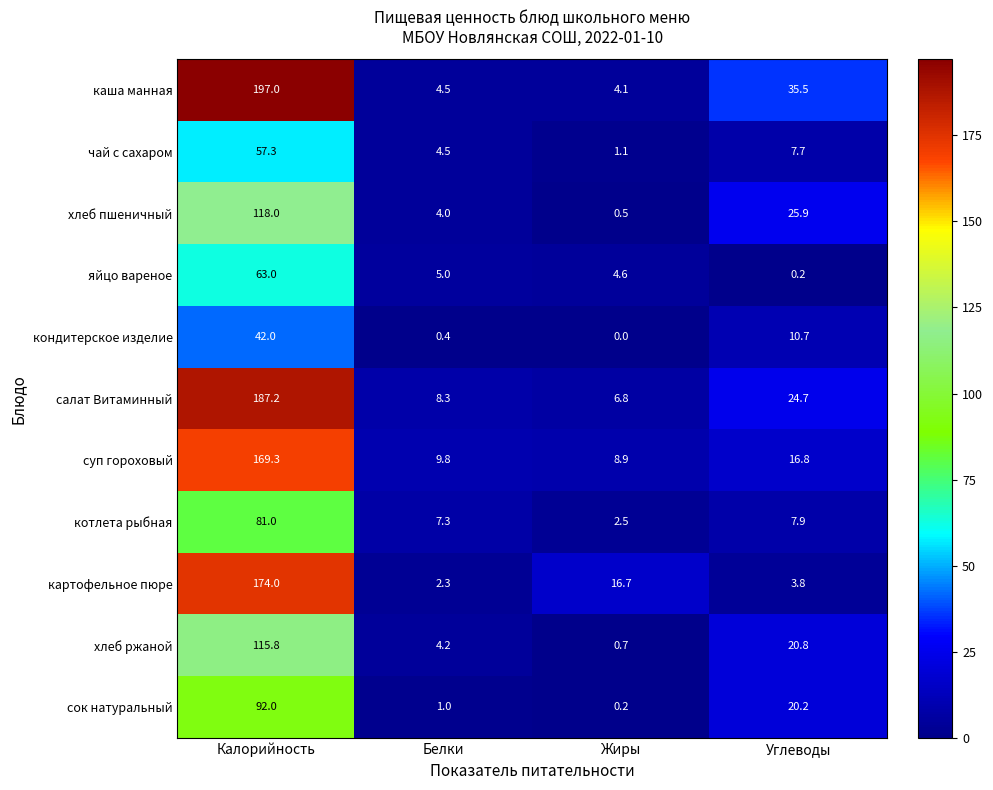

What is the difference between the чай с сахаром values at Углеводы and Жиры?

6.6